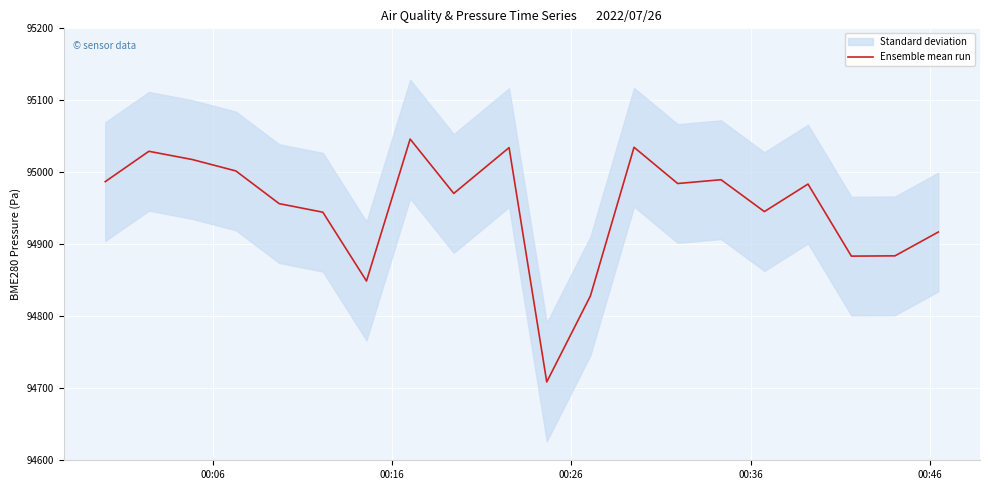

What is the highest value of the Ensemble mean run series?

95046.2